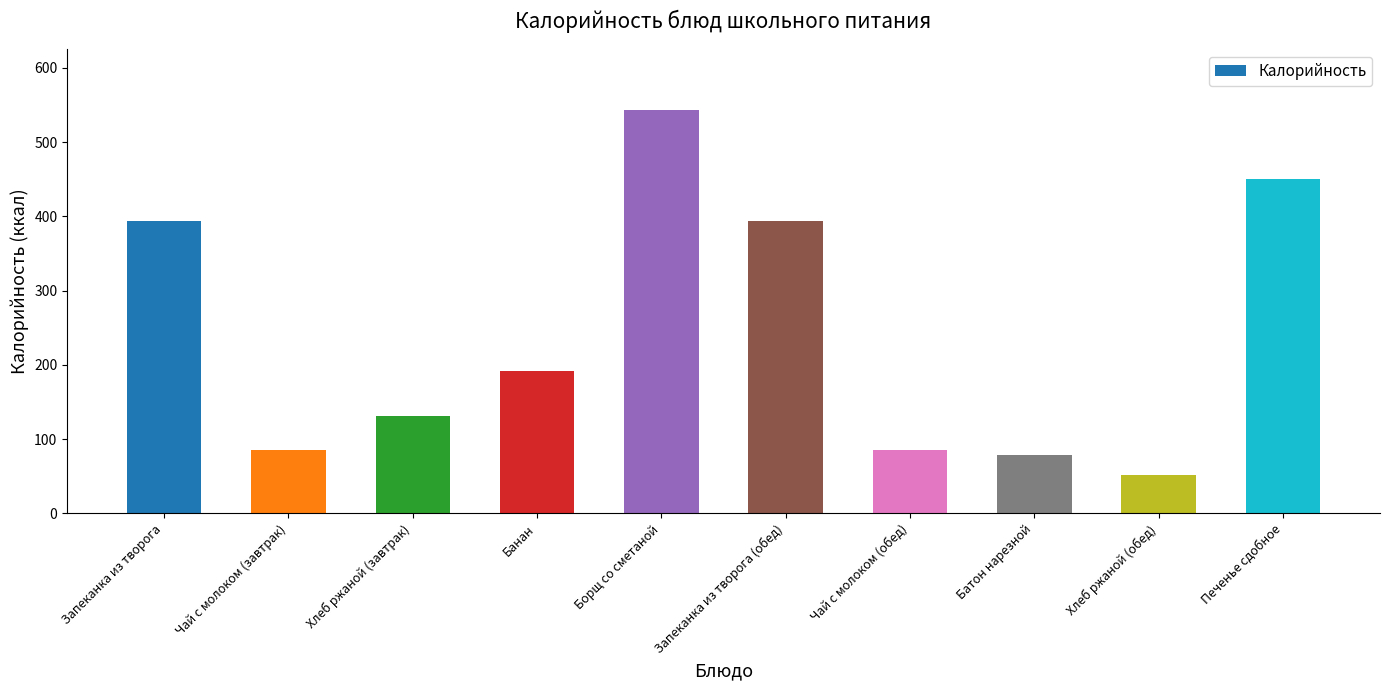

Read the value at Банан.

192.0